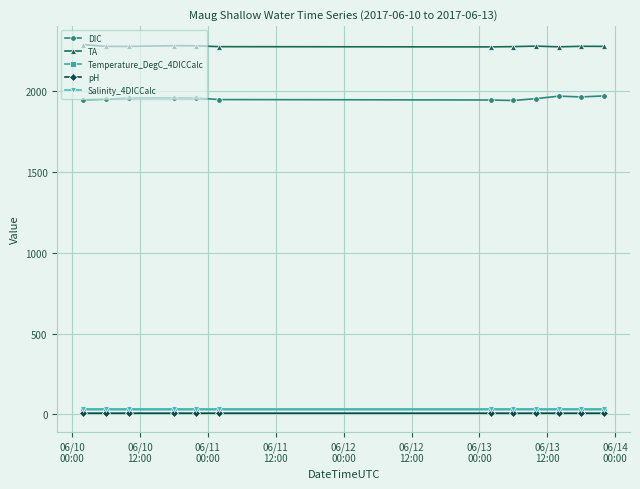

In TA, how many points are higher than both neighbors (excluding endpoints)?

3